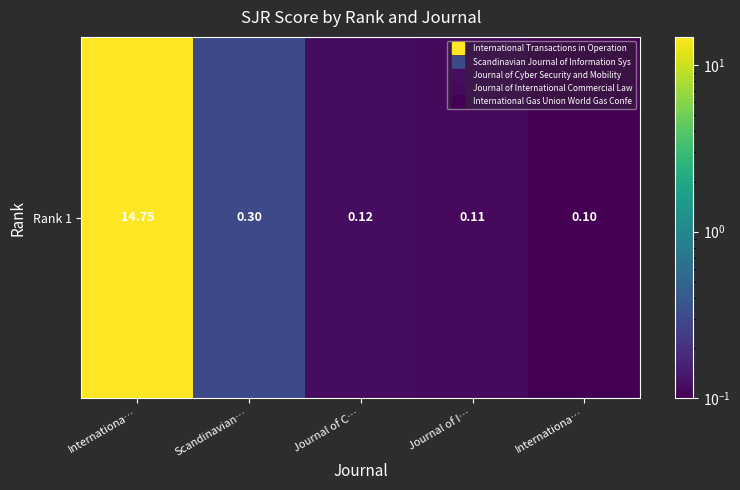

List the labels in order of value, smallest first.

Internationa…, Journal of I…, Journal of C…, Scandinavian…, Internationa…